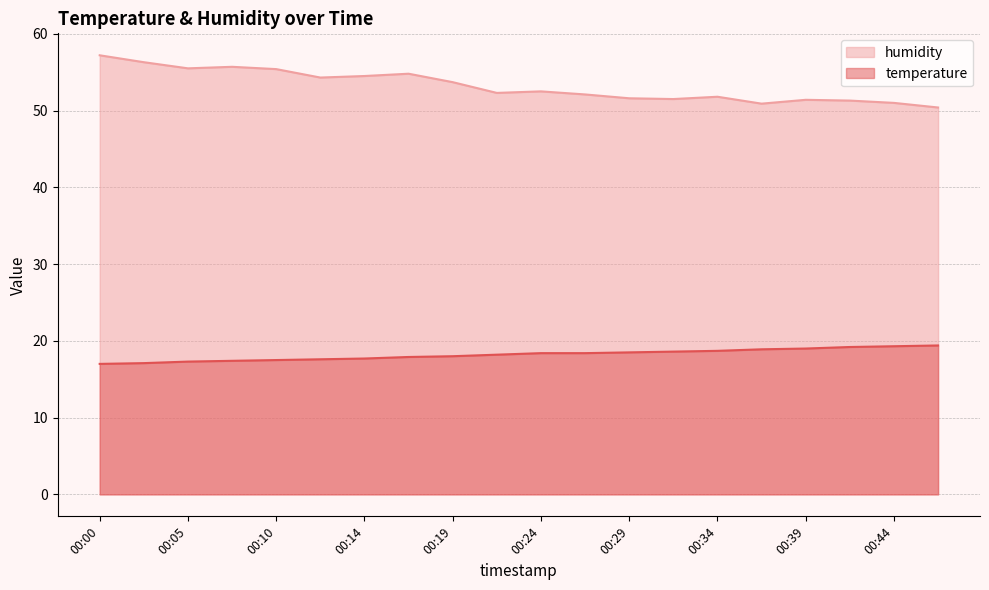

What is the spread (max minus min) of values at 00:46?

31.0